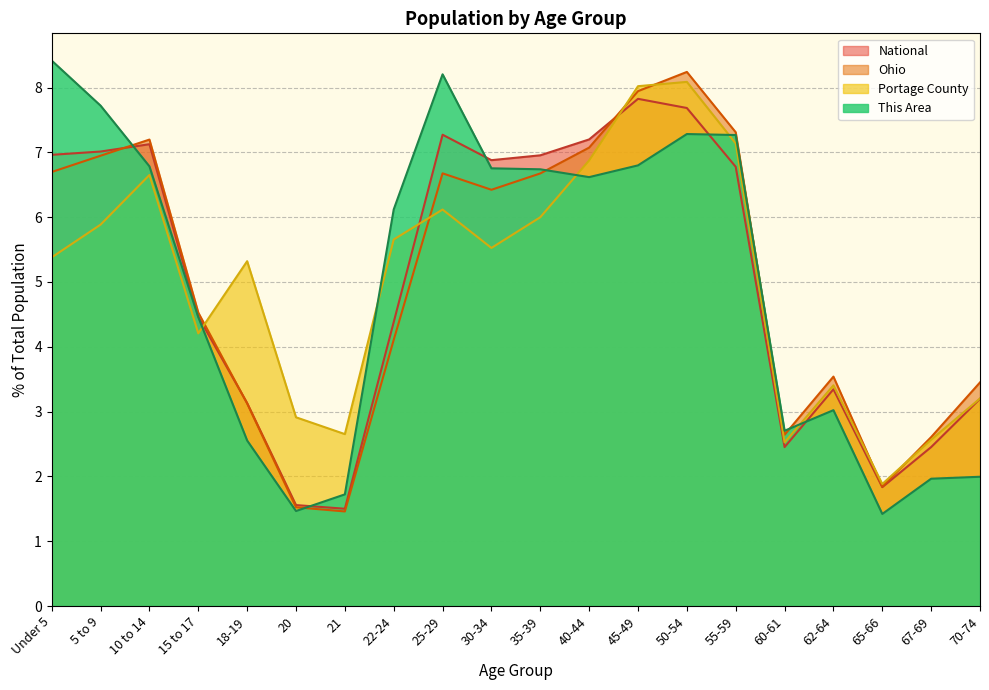

What is the label of the 15th point from the left?

55-59